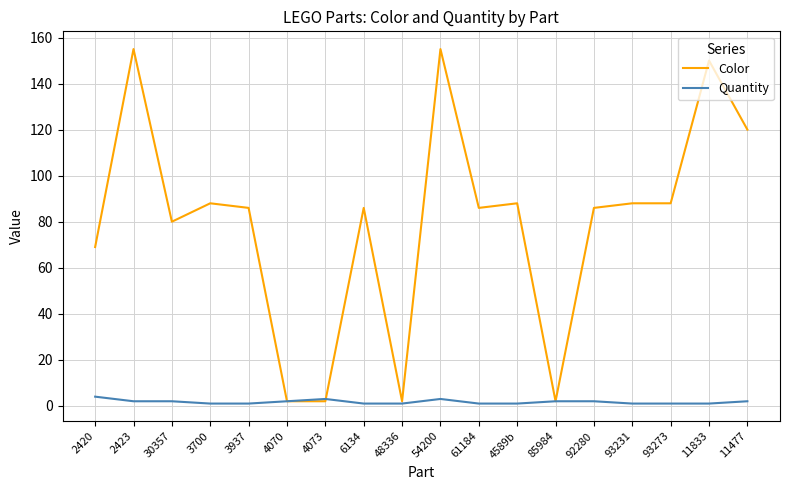

What is the highest value of the Color series?

155